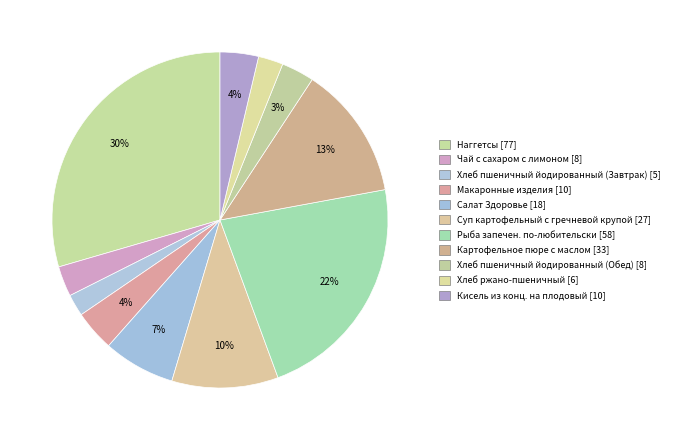

Which slice is the smallest?

Хлеб пшеничный йодированный (Завтрак)